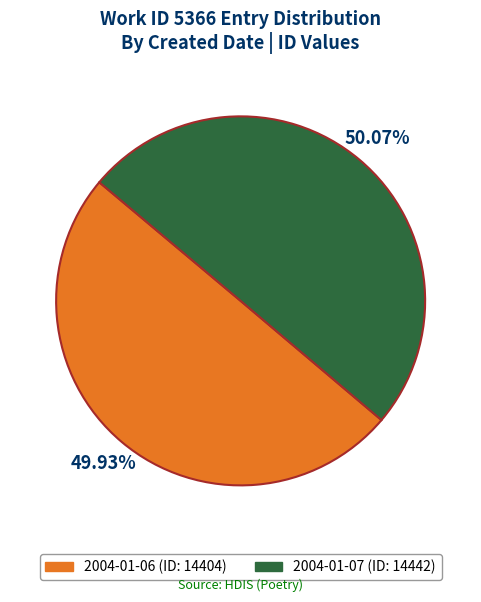

True or false: 2004-01-06 accounts for 37% of the total.

False